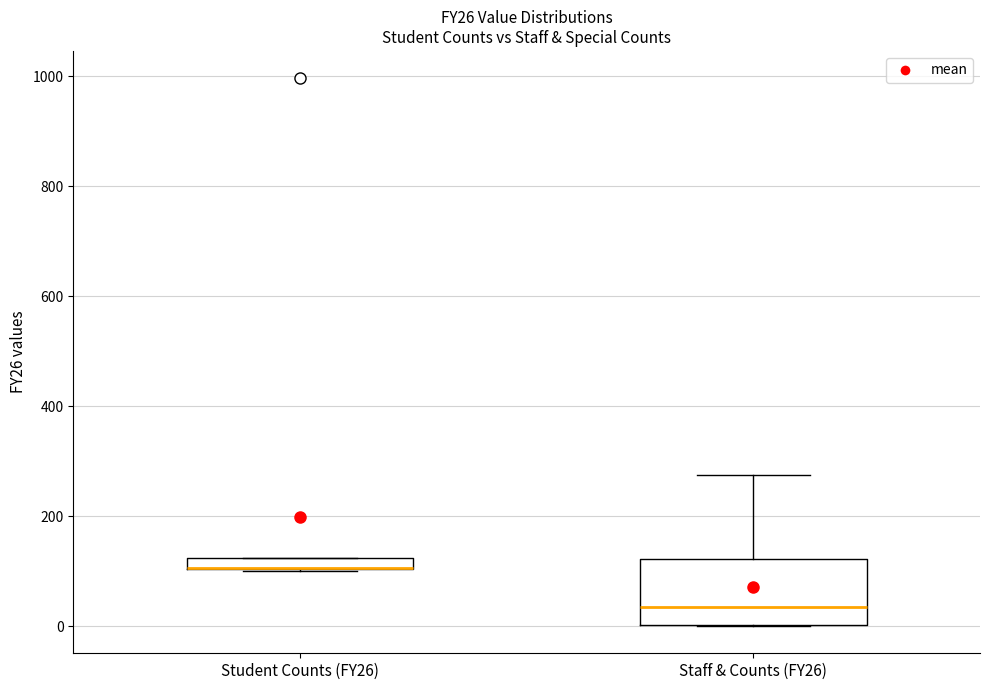

Comparing the boxes themselves (not the whiskers), which one is the tallest?

Staff & Counts (FY26)